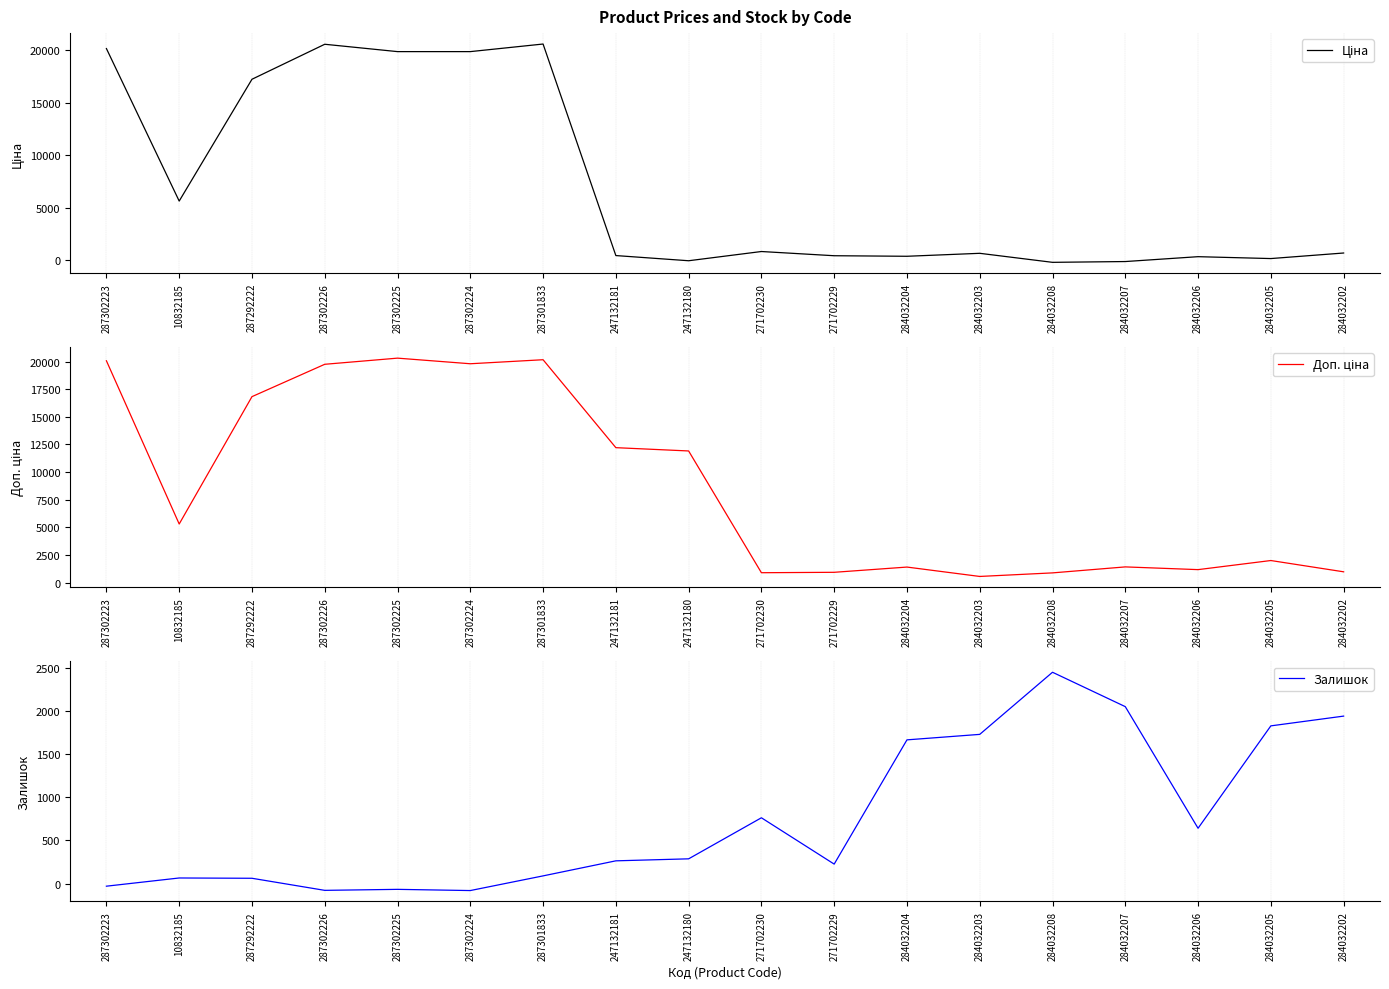

What is the difference between the maximum and second lowest values in the Ціна series?

20744.5